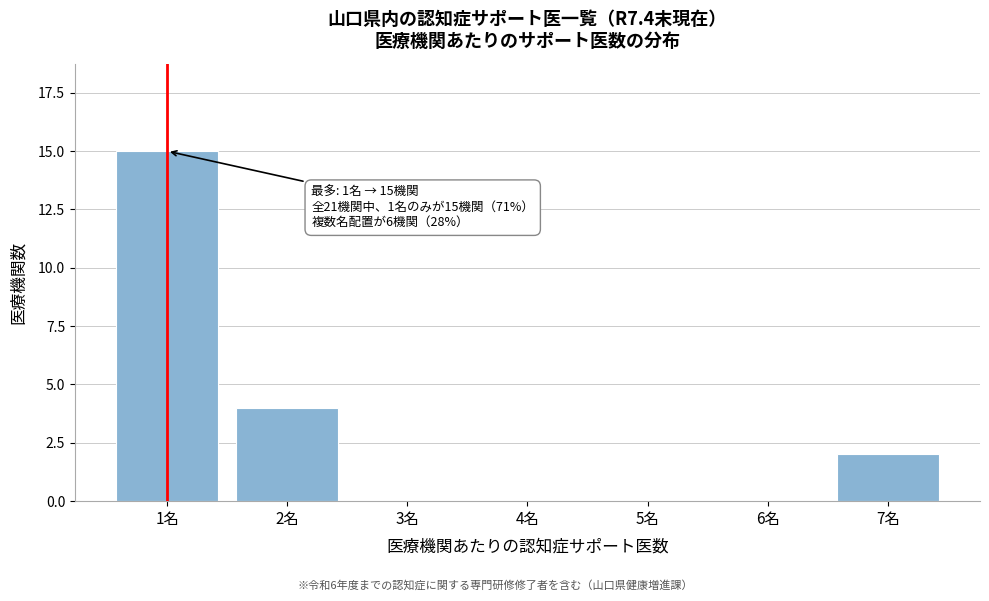

Reading left to right, transcribe all the data shown in this chart.

1名=15	2名=4	3名=0	4名=0	5名=0	6名=0	7名=2